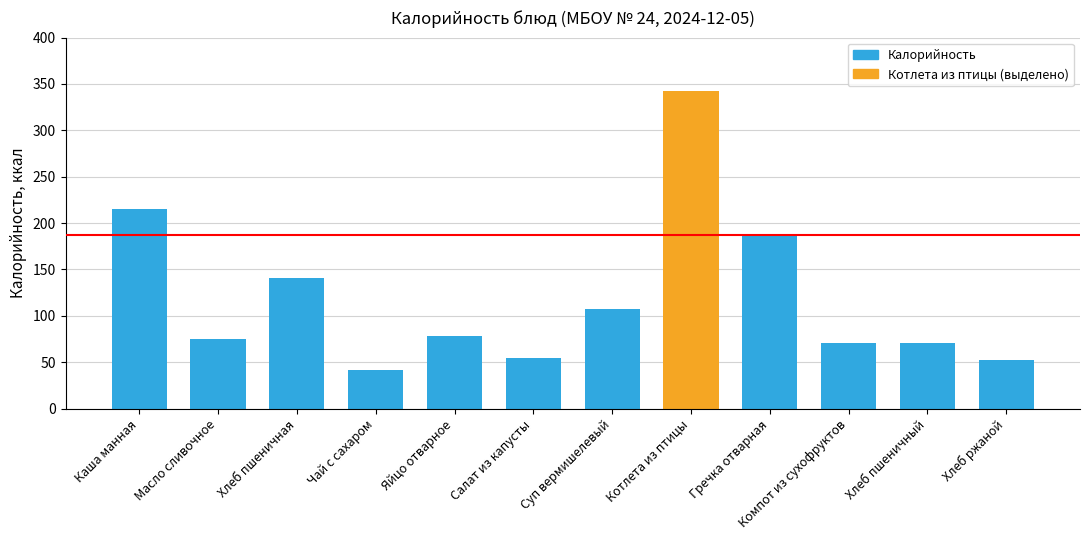

What is the difference between the maximum and minimum values?

301.1